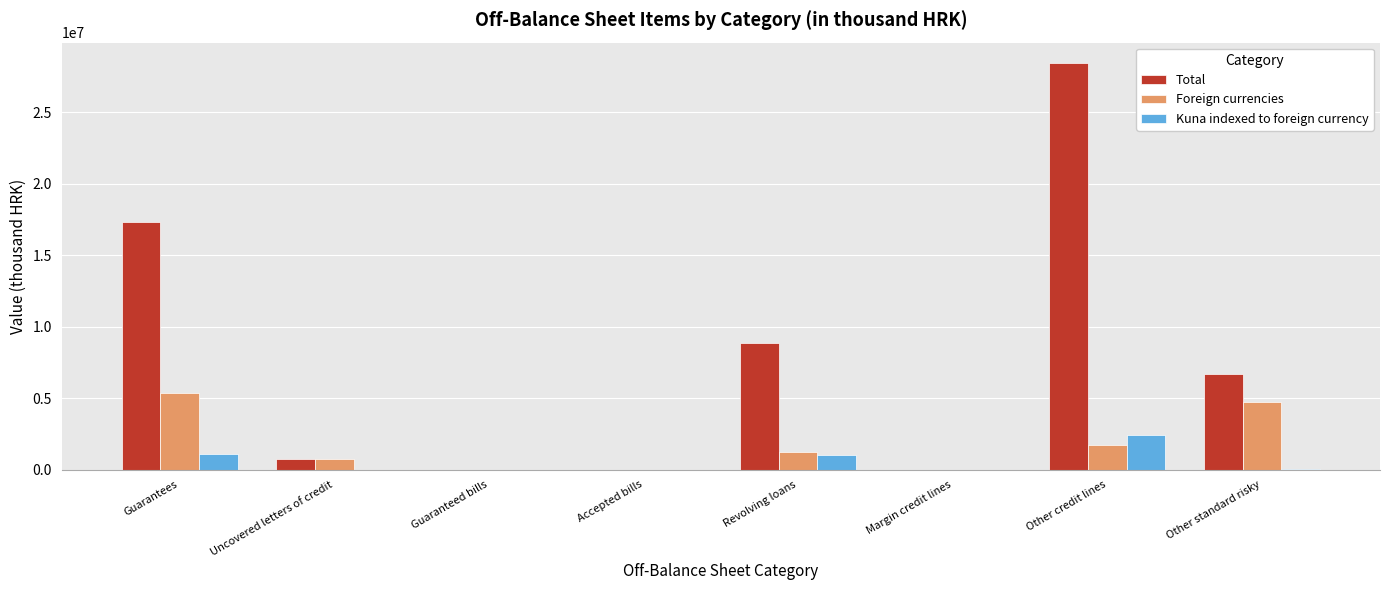

Is the value of Foreign currencies at Guarantees greater than the value of Total at Revolving loans?

No